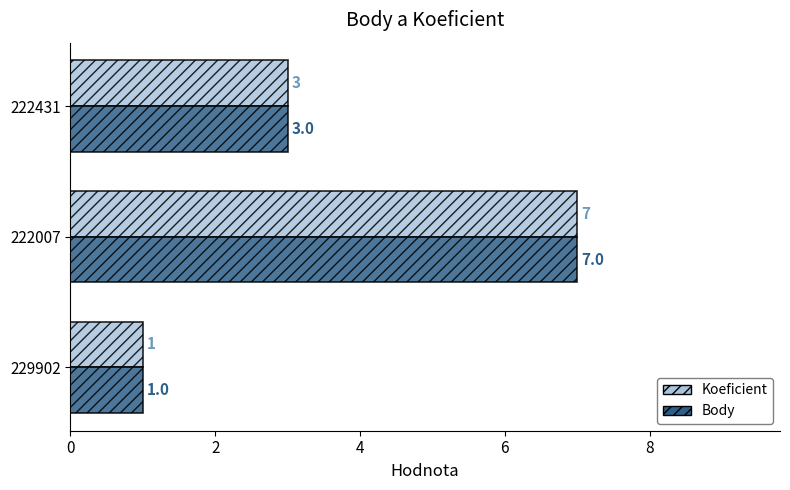

Rank the categories by Koeficient value from highest to lowest.

222007, 222431, 229902